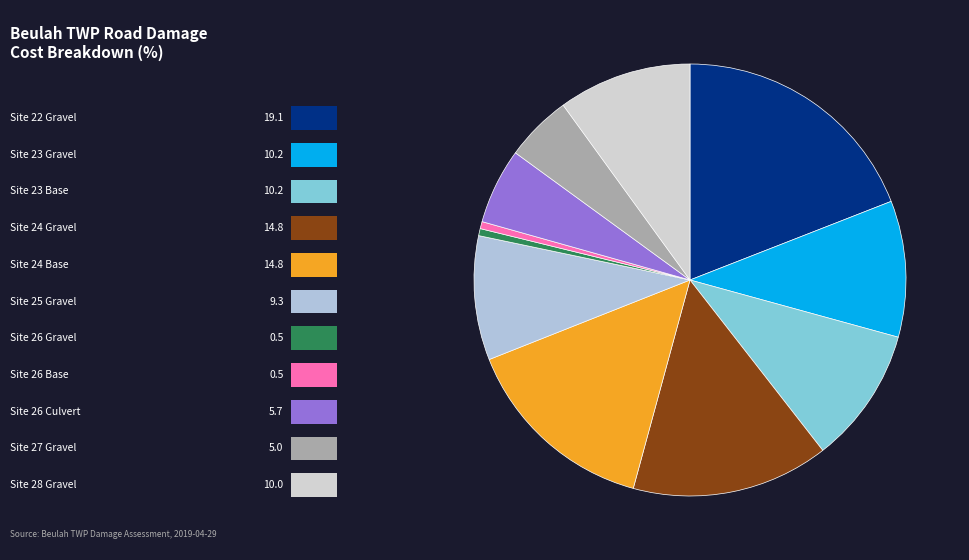

Rank the categories by value from lowest to highest.

Site 26 Gravel, Site 26 Base, Site 27 Gravel, Site 26 Culvert, Site 25 Gravel, Site 28 Gravel, Site 23 Gravel, Site 23 Base, Site 24 Gravel, Site 24 Base, Site 22 Gravel